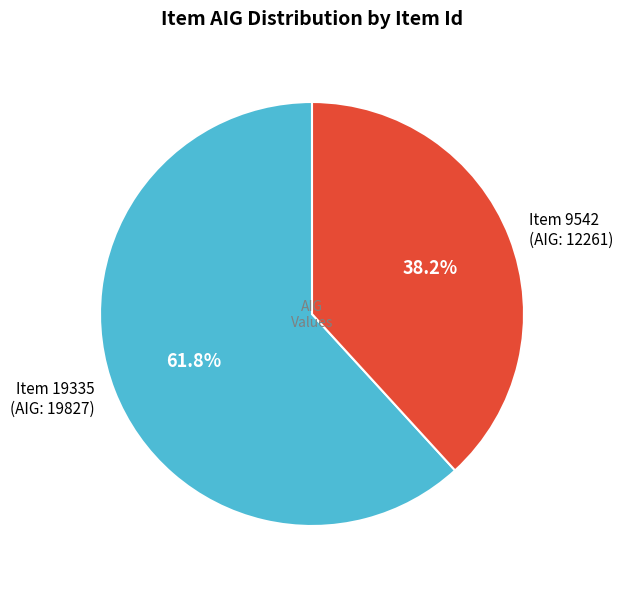

What is the ratio of the value at Item 9542 (AIG: 12261) to the value at Item 19335 (AIG: 19827)?

0.6